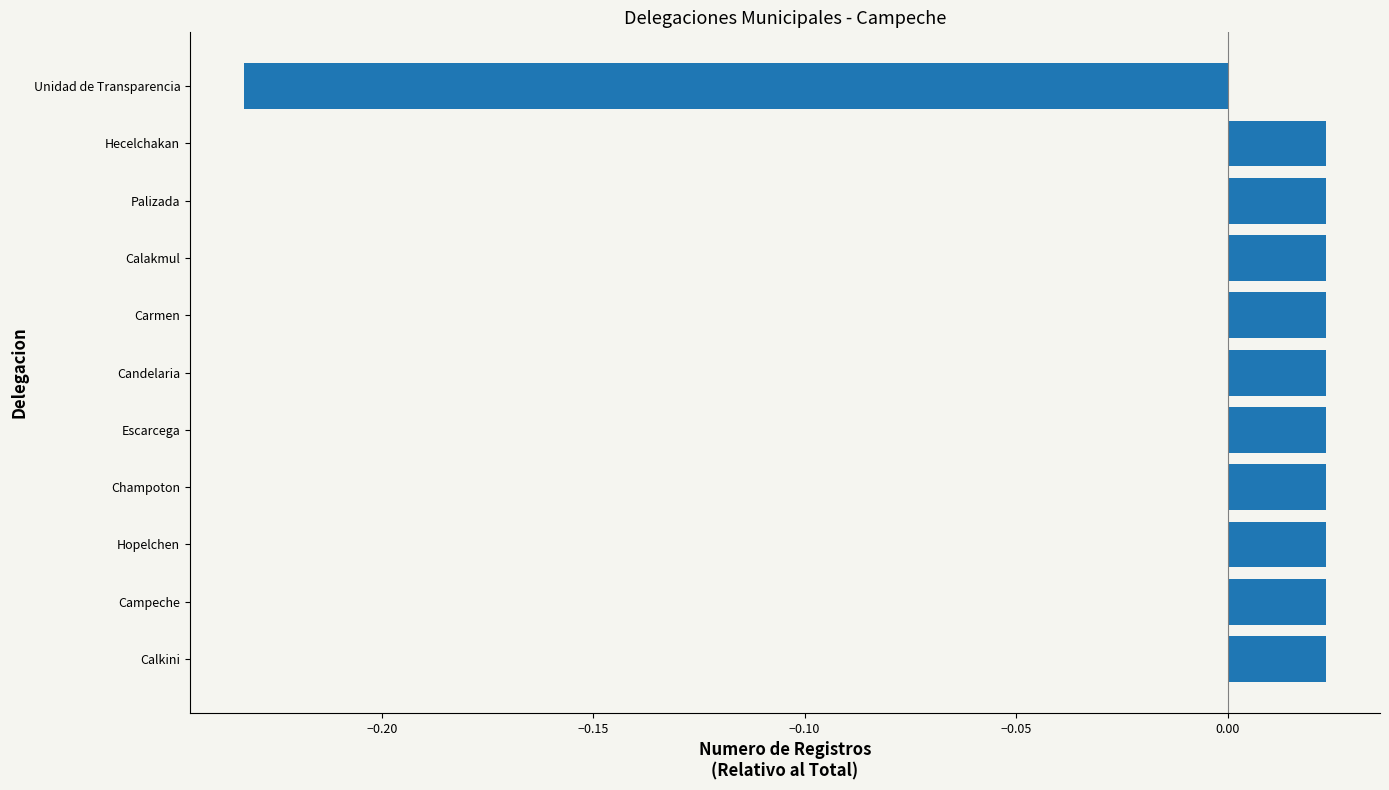

What is the difference between the values at Unidad de Transparencia and Campeche?

0.3